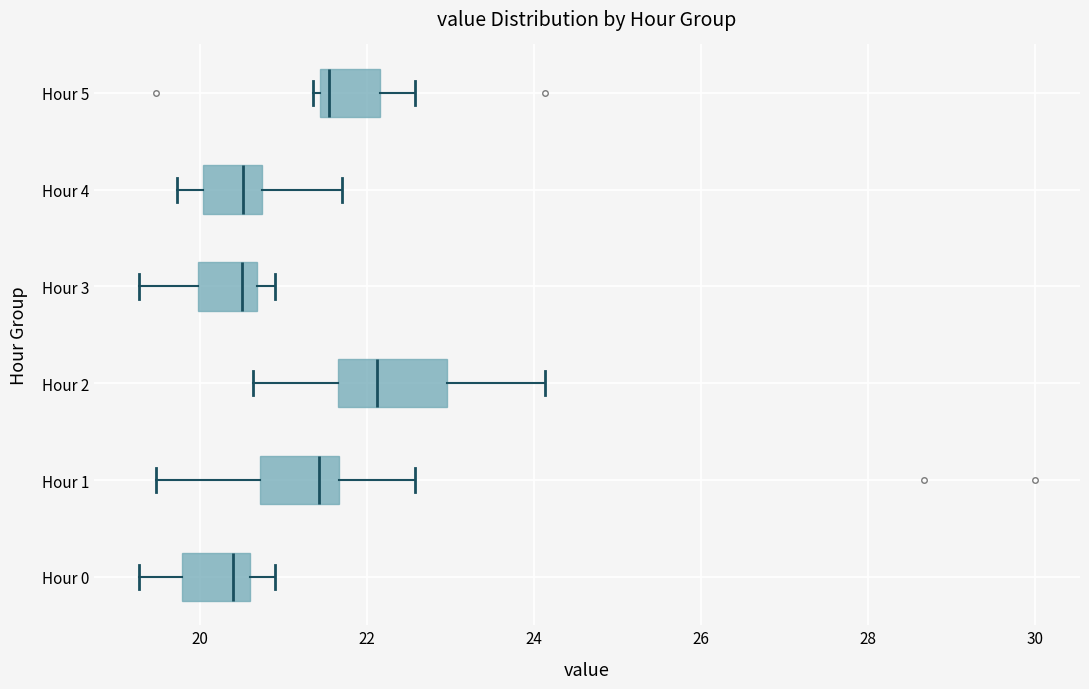

Reading bottom to top, read every box against the x-axis: the position of its median line, the range the box covers, and the ends of its whiskers. The values are not printed on the chart, so give them approximately, as read against the axis.

Hour 0: median 20.4, box 19.8 to 20.6, whiskers 19.2 to 21.0
Hour 1: median 21.4, box 20.8 to 21.6, whiskers 19.4 to 22.6
Hour 2: median 22.2, box 21.6 to 23.0, whiskers 20.6 to 24.2
Hour 3: median 20.6 (just left of the box's right edge), box 20.0 to 20.6, whiskers 19.2 to 21.0
Hour 4: median 20.6, box 20.0 to 20.8, whiskers 19.8 to 21.8
Hour 5: median 21.6, box 21.4 to 22.2, whiskers 21.4 (just left of the box's left edge) to 22.6